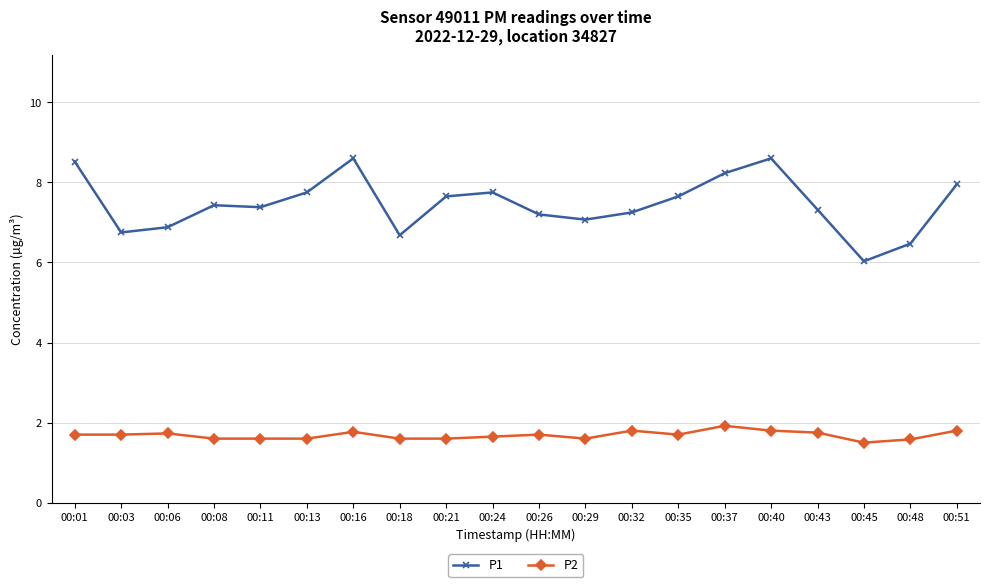

The value of P1 at 00:18 is 6.7. True or false?

True